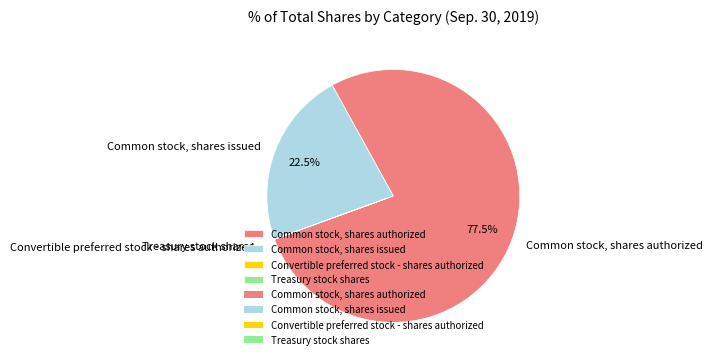

Does Common stock, shares issued account for over 50% of the chart?

No